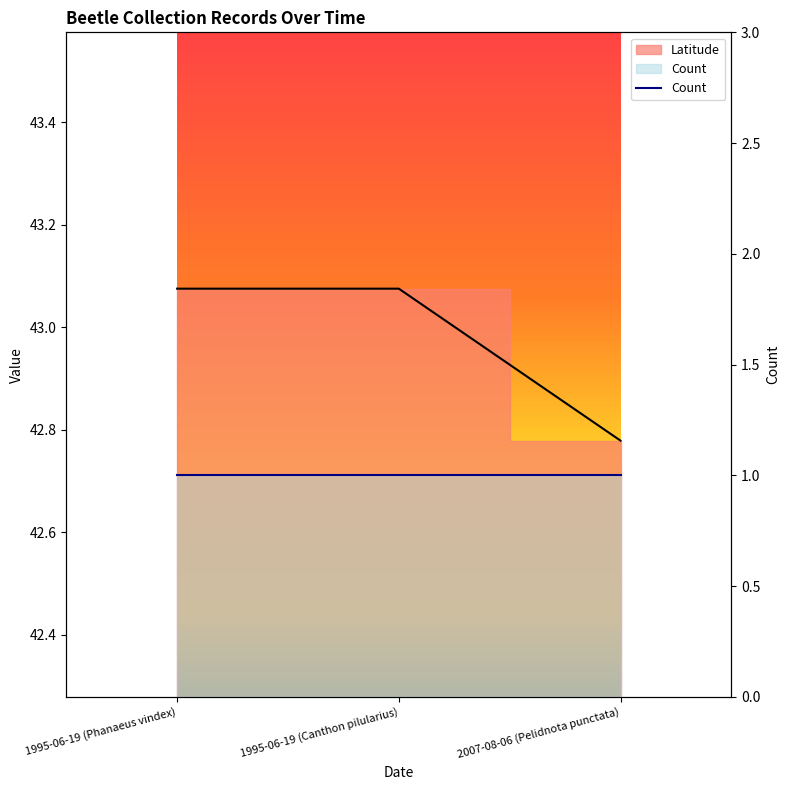

How many values are below 43?

1